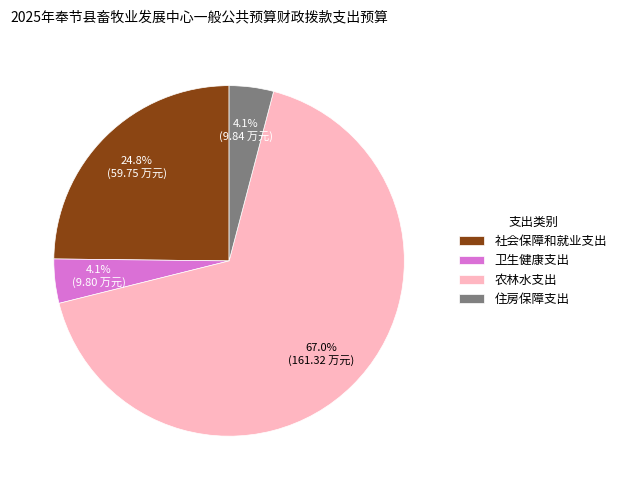

How many slices are in this pie chart?

4